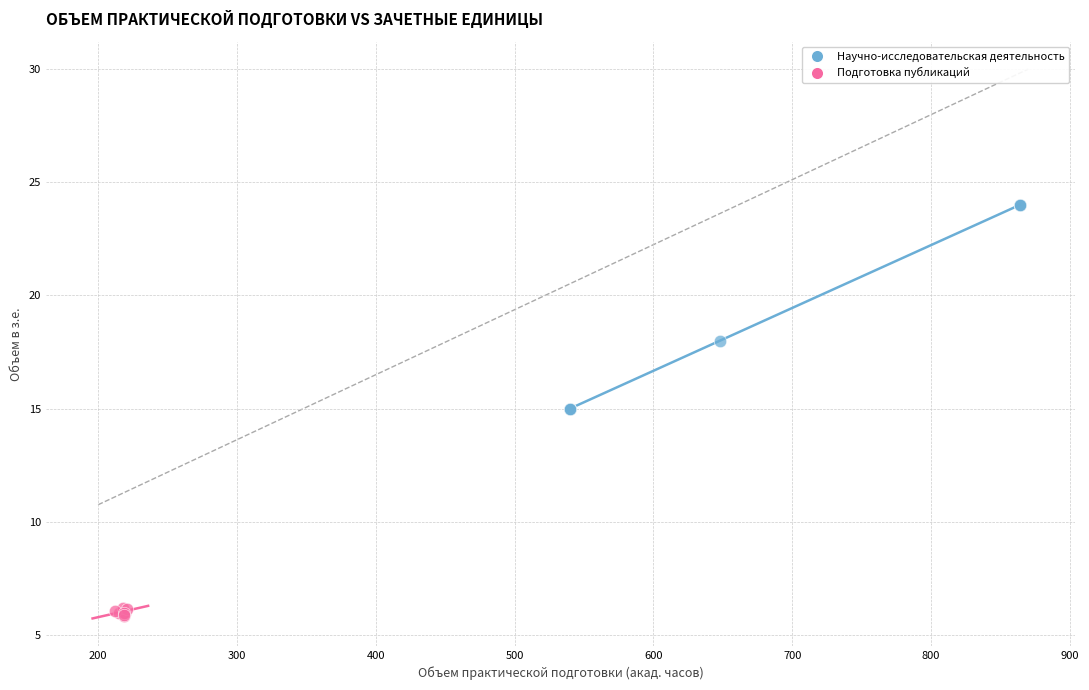

Which series reaches the maximum Y coordinate?

Научно-исследовательская деятельность